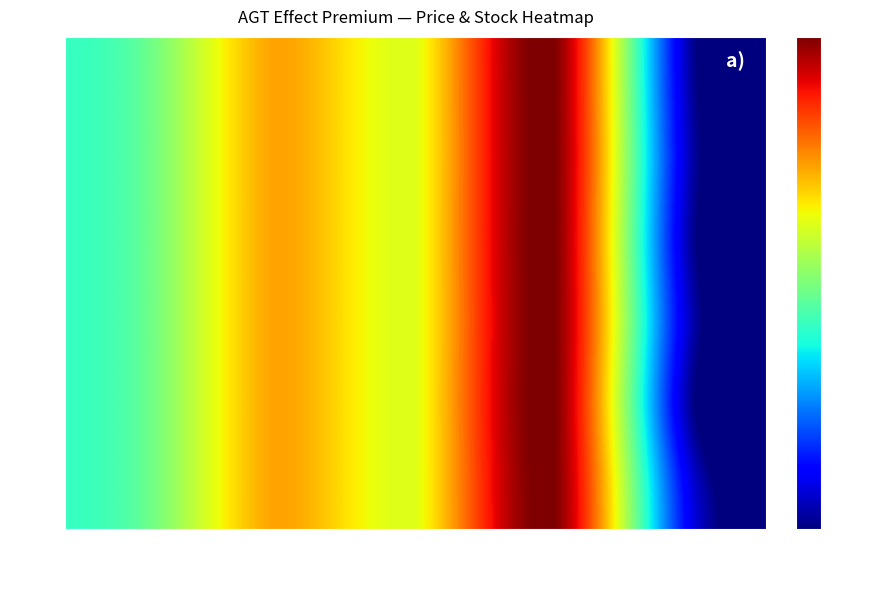

What is the total value across all series at Ціна?

3095.0